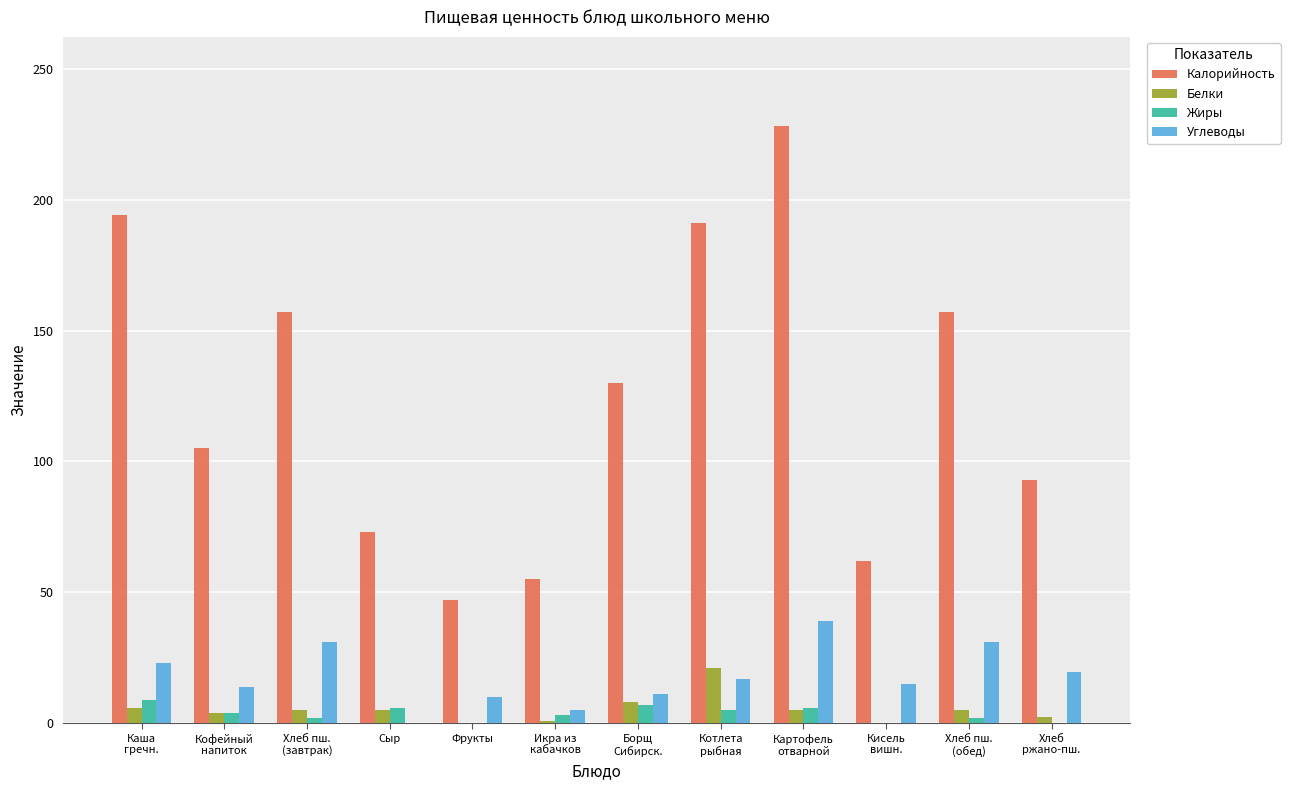

Are the bars grouped side by side (vs. stacked)?

Yes